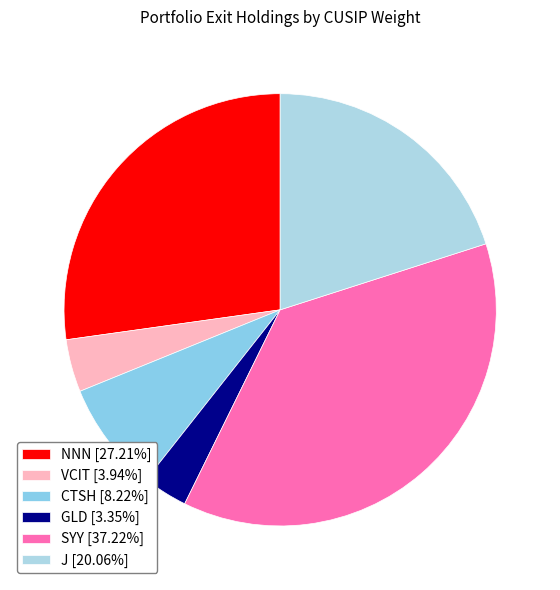

To the nearest percent, what is the average slice percentage?

17%